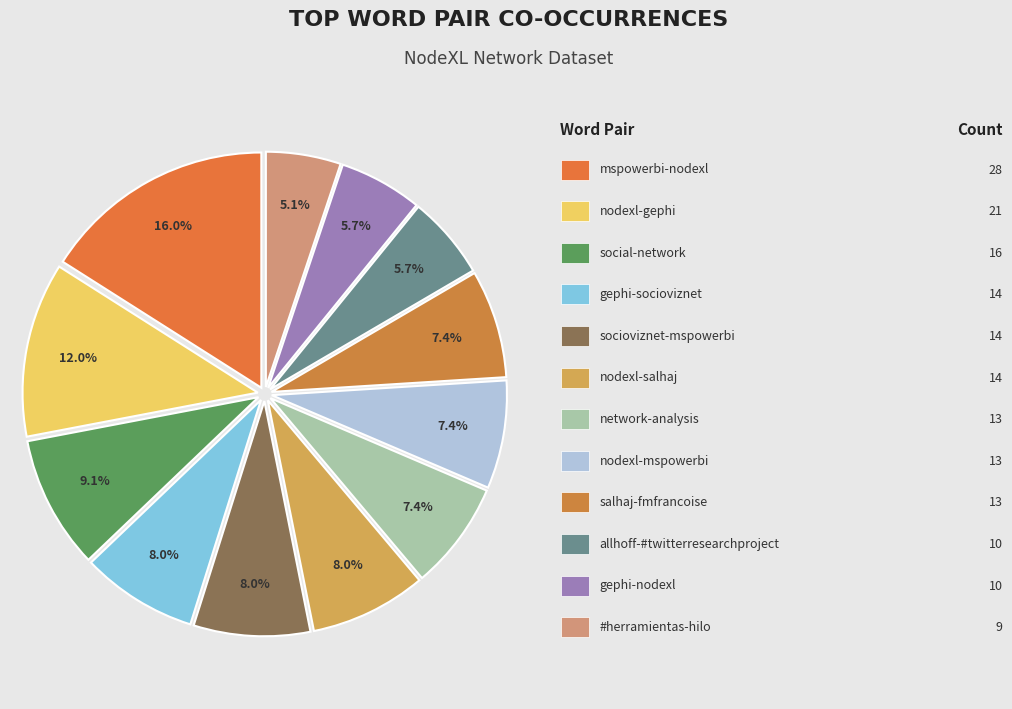

Count the number of slices in the pie.

12